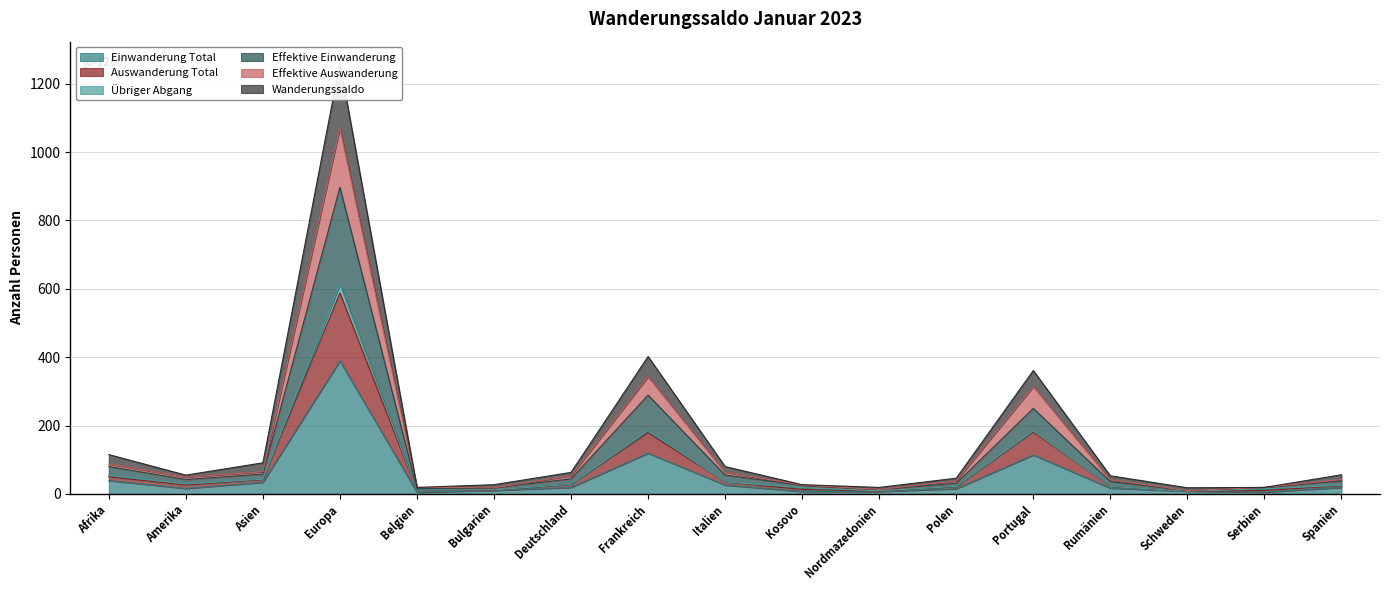

True or false: Effektive Einwanderung and Einwanderung Total intersect in this chart.

False